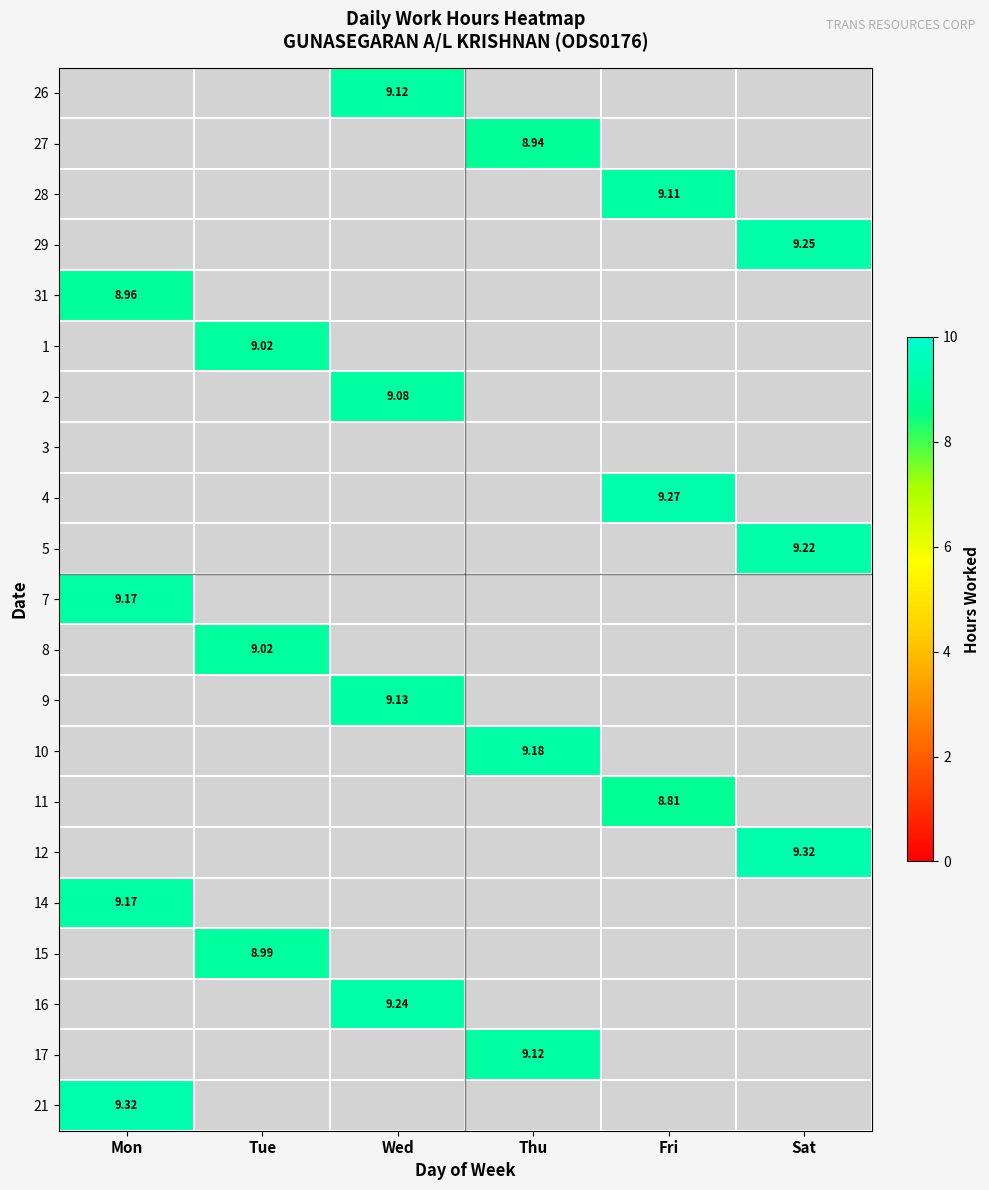

Rank the categories by 14 value from lowest to highest.

Tue, Wed, Thu, Fri, Sat, Mon